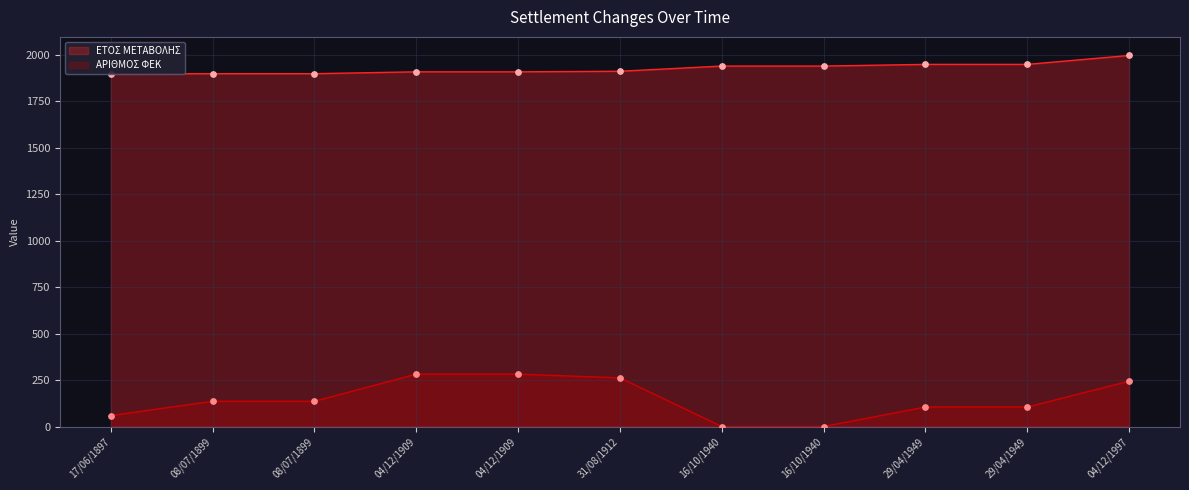

What are all the series names shown in the legend?

ΕΤΟΣ ΜΕΤΑΒΟΛΗΣ, ΑΡΙΘΜΟΣ ΦΕΚ